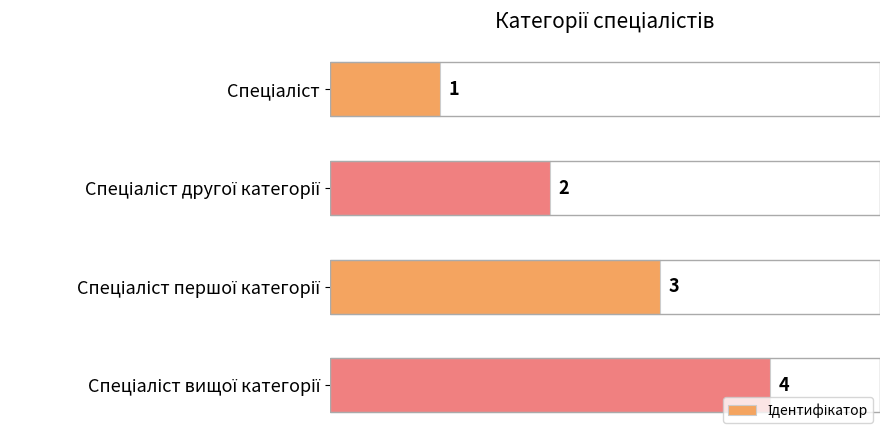

Count the values in the range 2 to 4.

3